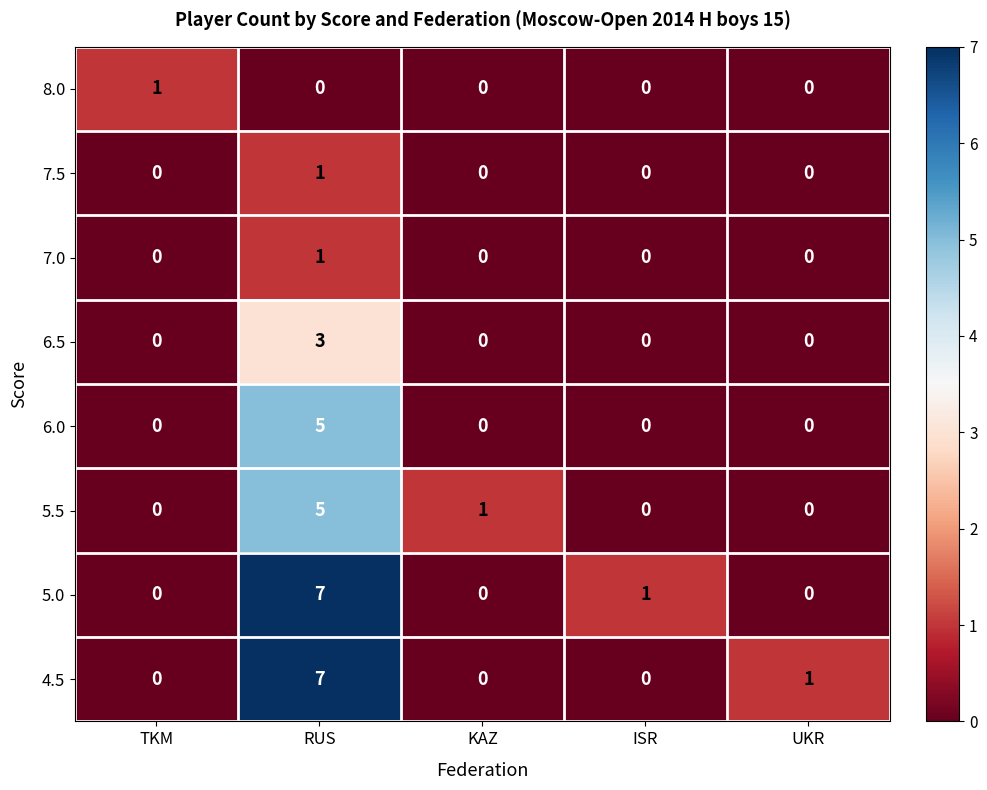

What is the difference between the maximum and second lowest values in the 5.0 series?

7